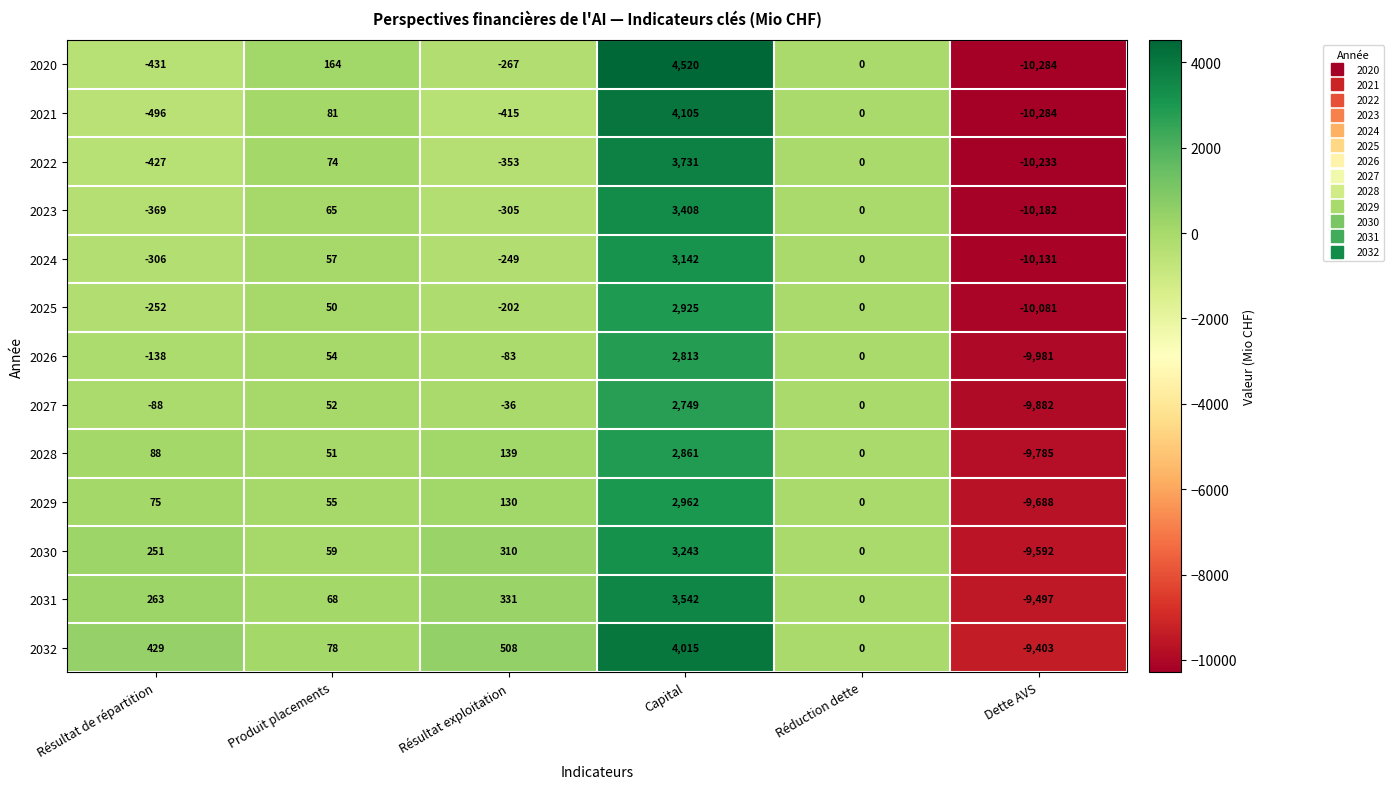

What is the difference between the maximum and second lowest values in the 2024 series?

3448